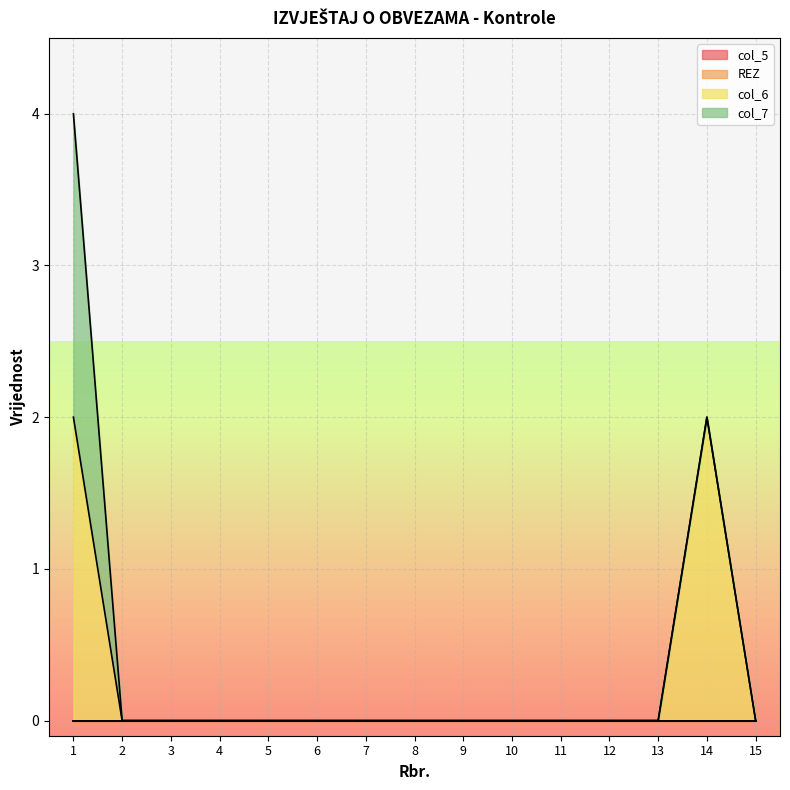

Which has a higher value, 8 or 5?

8